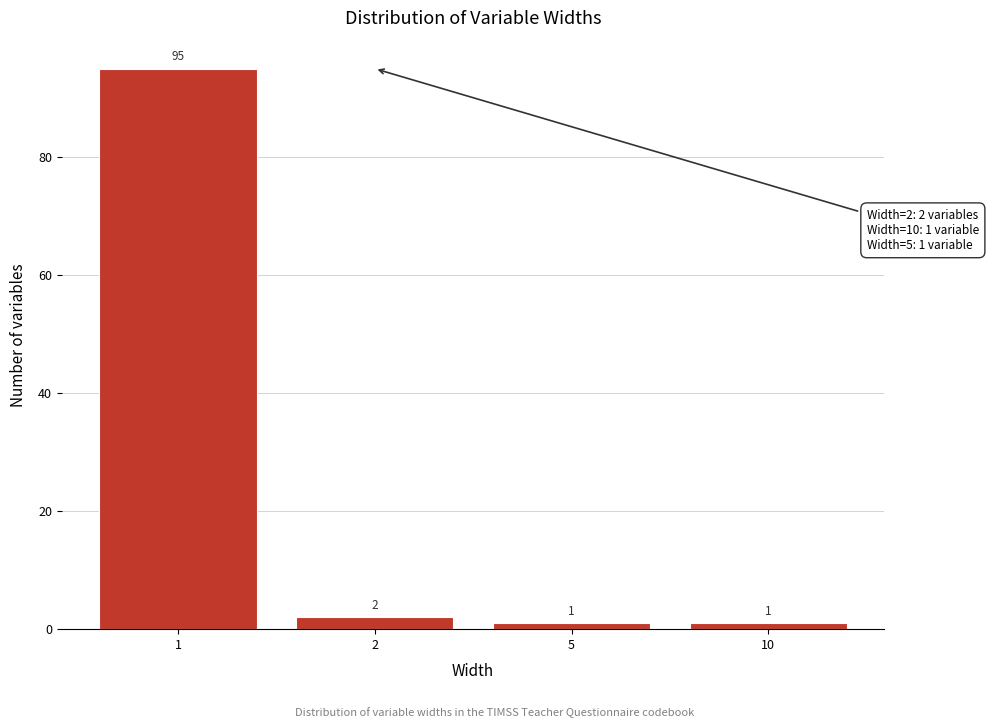

Reading left to right, extract all data points from this chart.

1=95	2=2	5=1	10=1